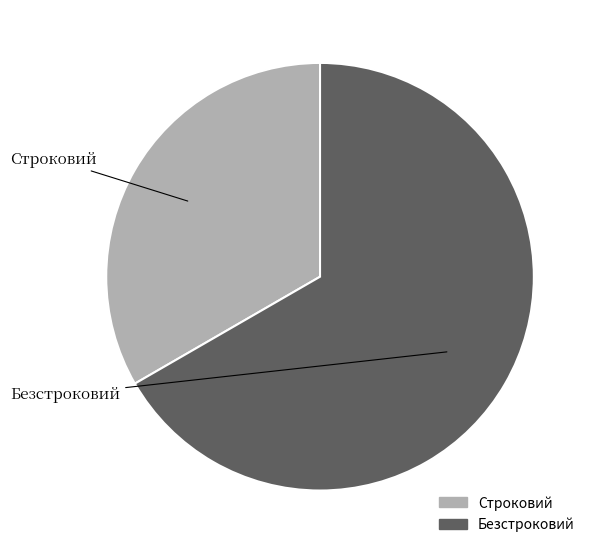

What is the ratio of the value at Безстроковий to the value at Строковий?

2.0